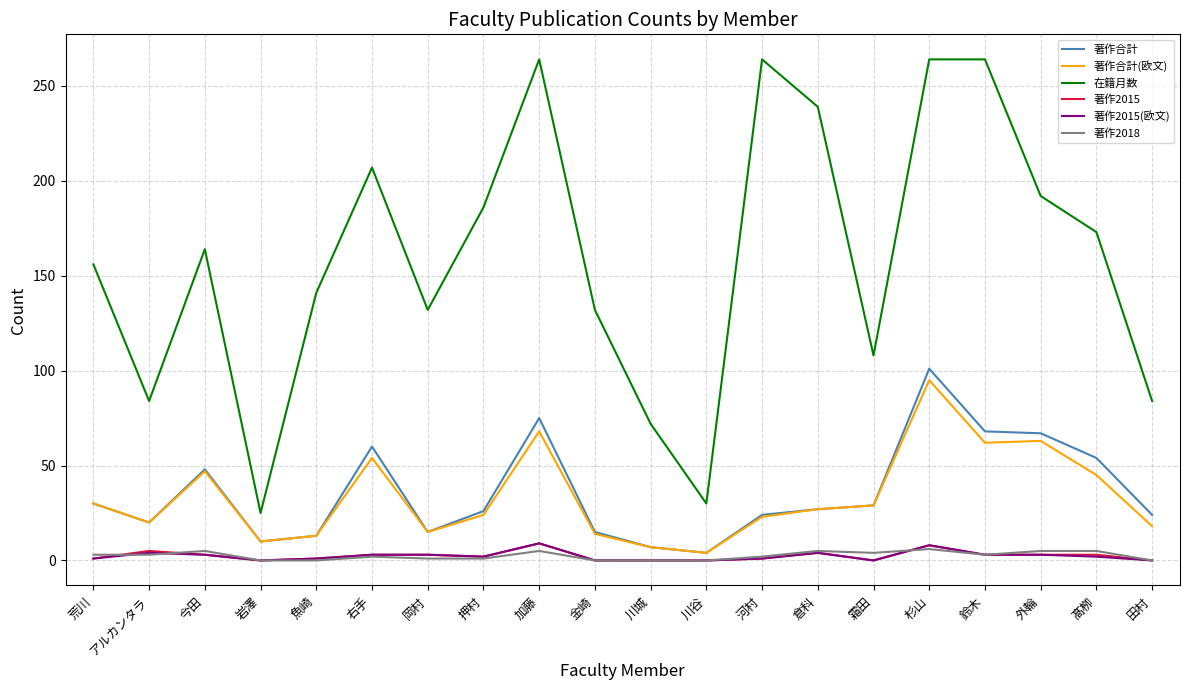

True or false: 著作2018 and 著作合計(欧文) intersect in this chart.

False